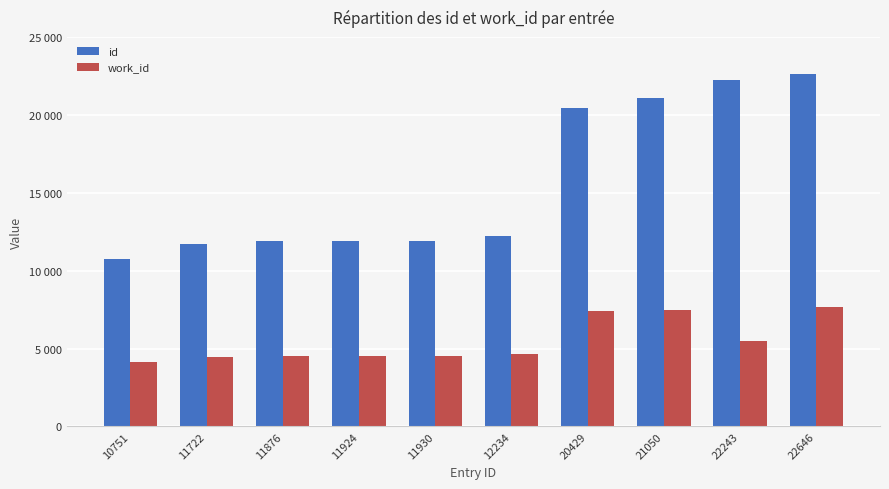

Which series has the widest spread of values?

id